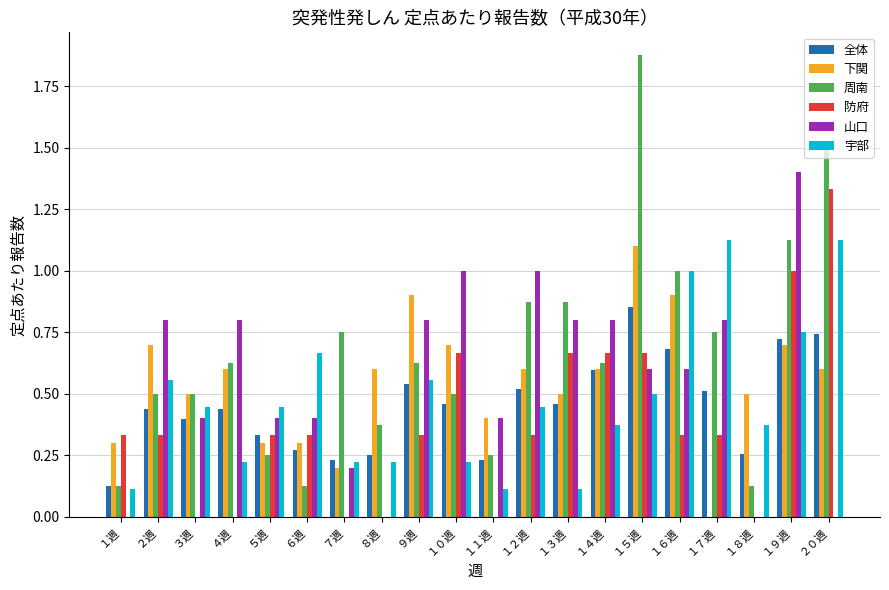

What are all the series names shown in the legend?

全体, 下関, 周南, 防府, 山口, 宇部